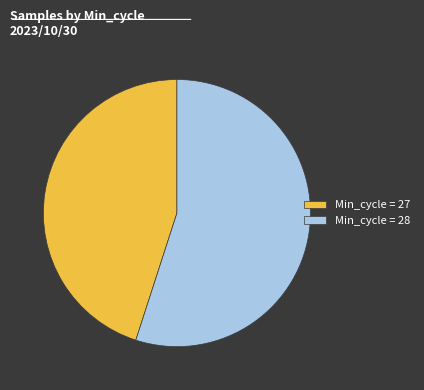

What is the largest slice in the pie chart?

Min_cycle = 28